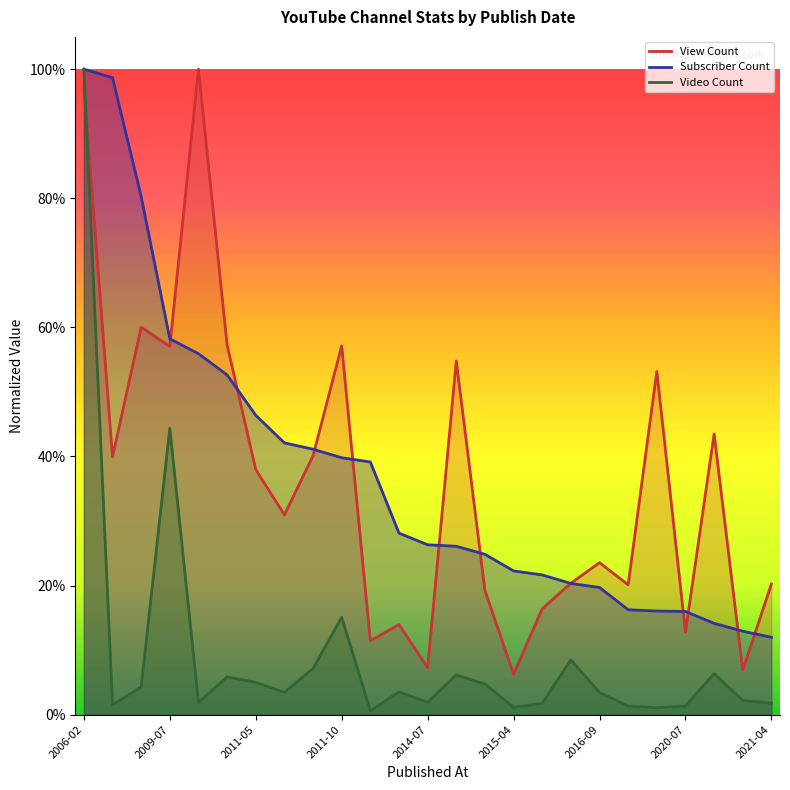

What is the difference between the maximum and second lowest values in the Subscriber Count series?

0.9